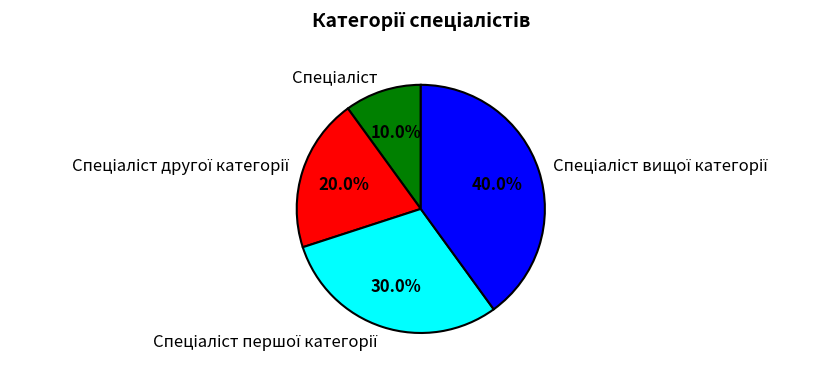

Is there a majority slice in this chart?

No